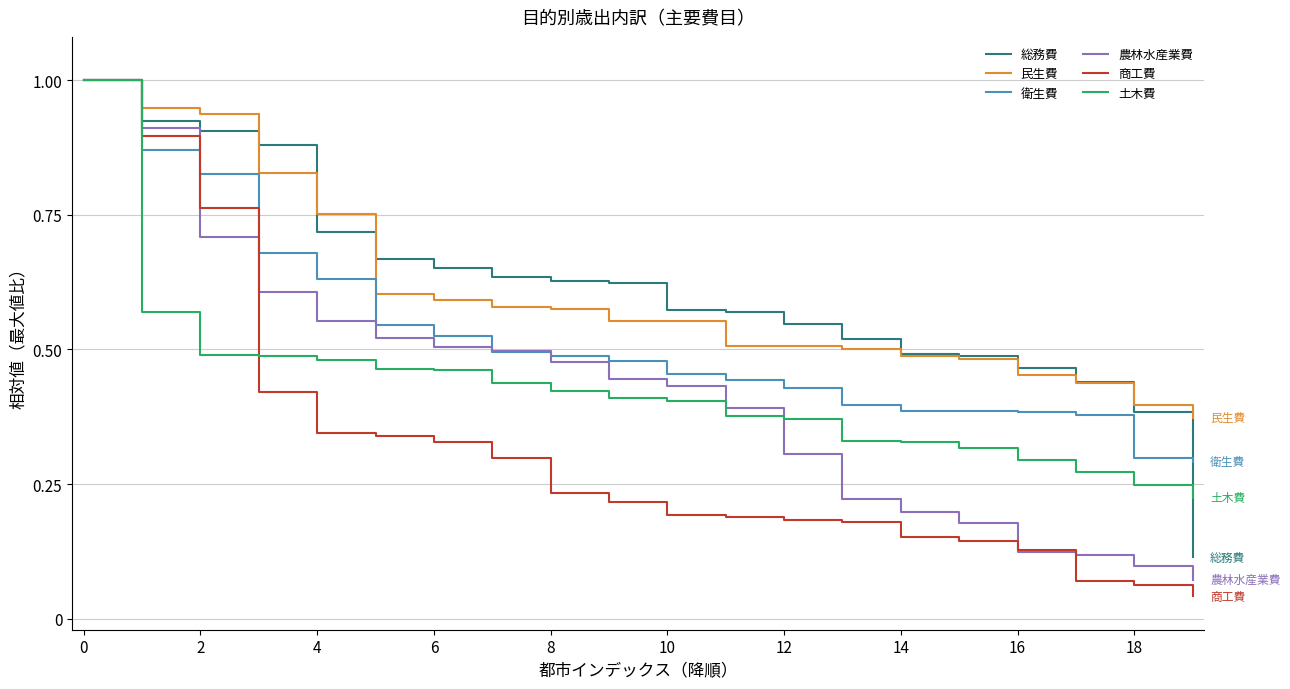

Is this an area chart (filled region under the line)?

No